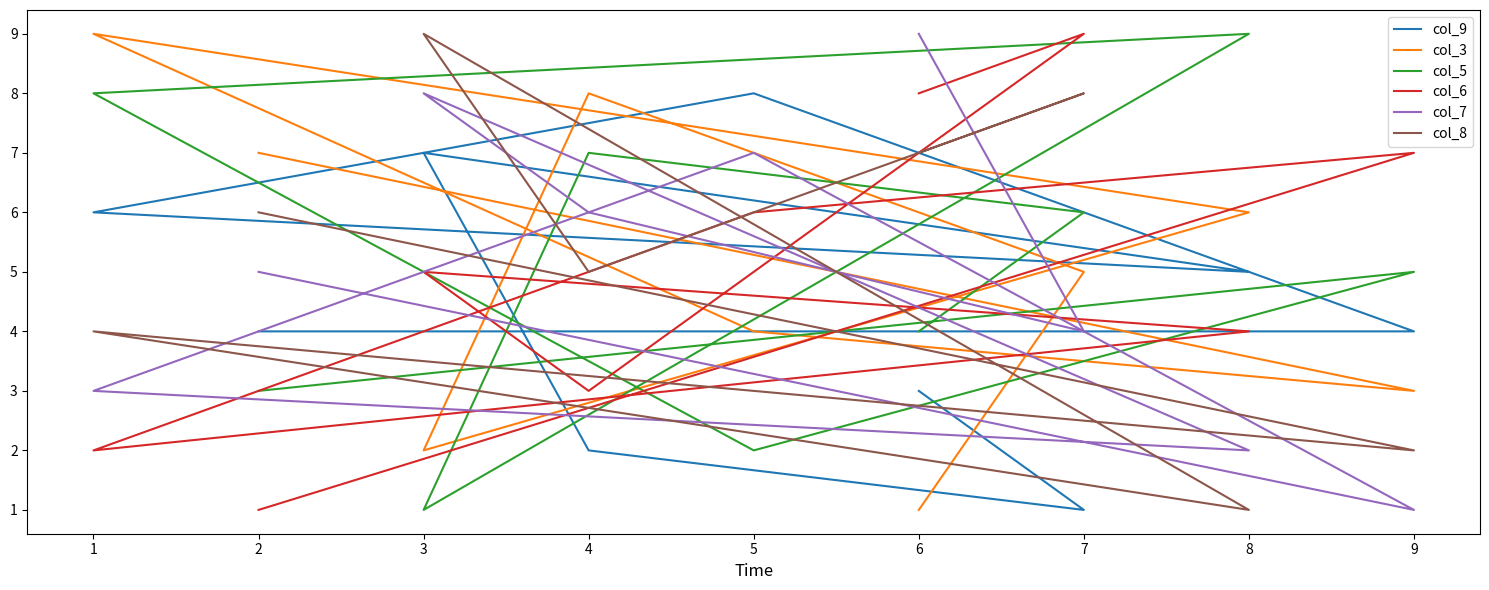

How many col_3 values are between 3 and 7?

5